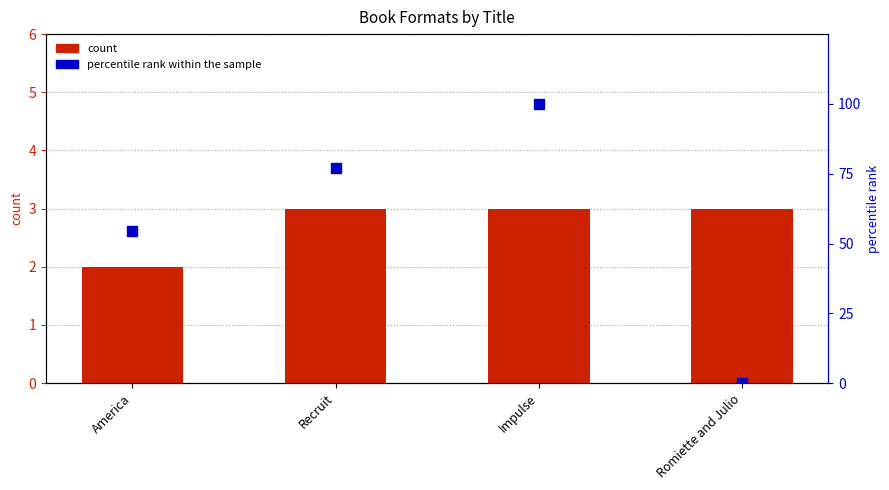

What is the total value across all series at Romiette and Julio?

3.0